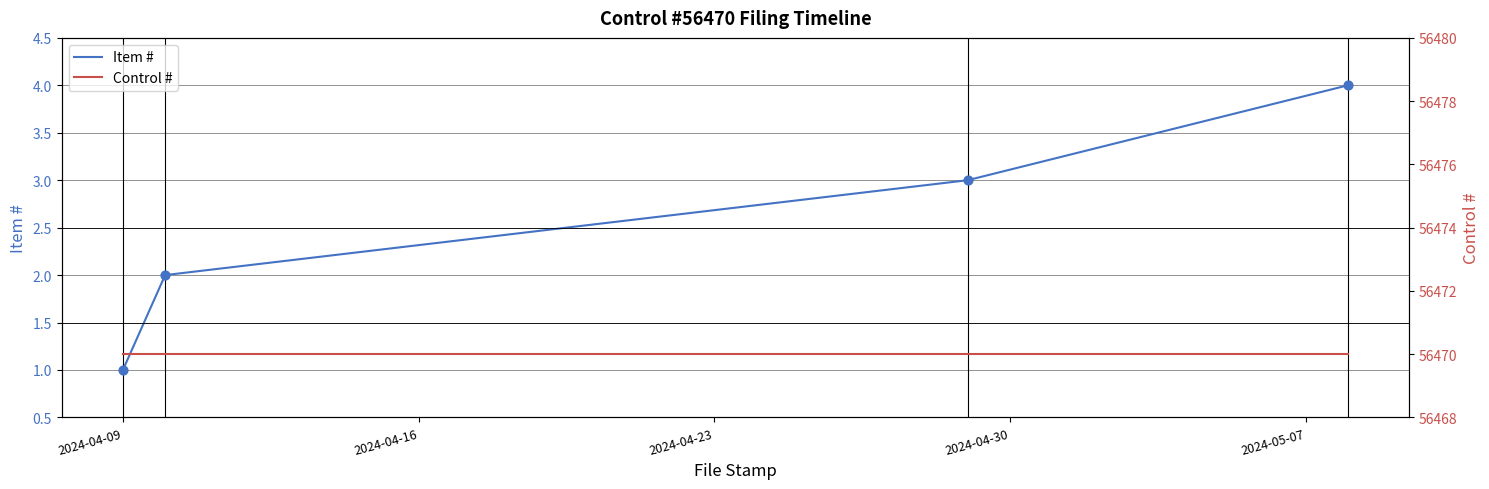

What are all the series names shown in the legend?

Item #, Control #